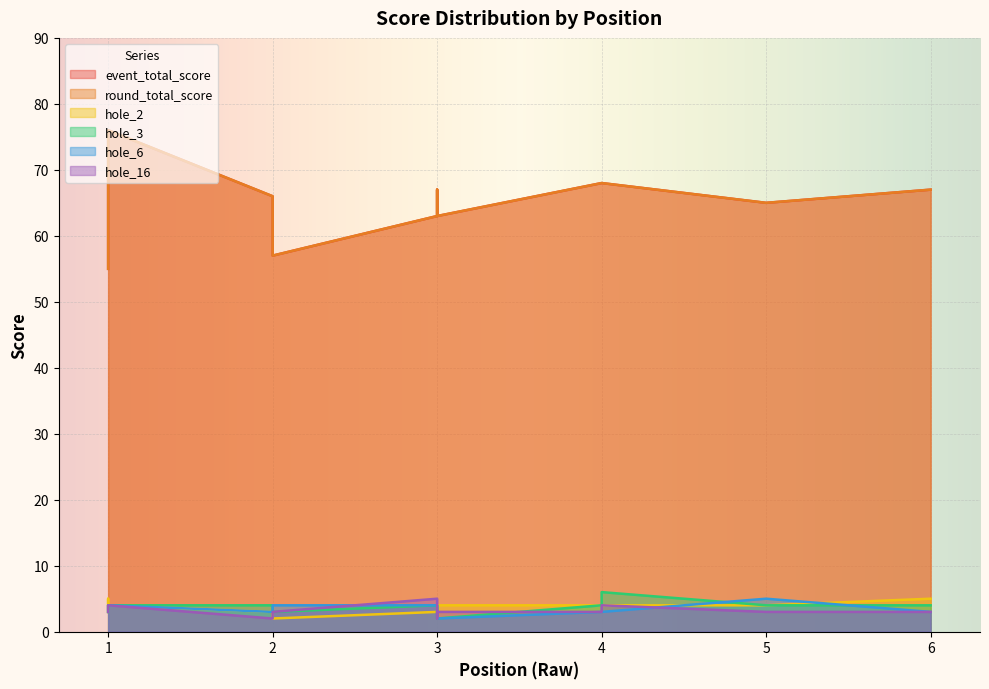

What is the sum of the hole_16 values at 1 and 6?

7